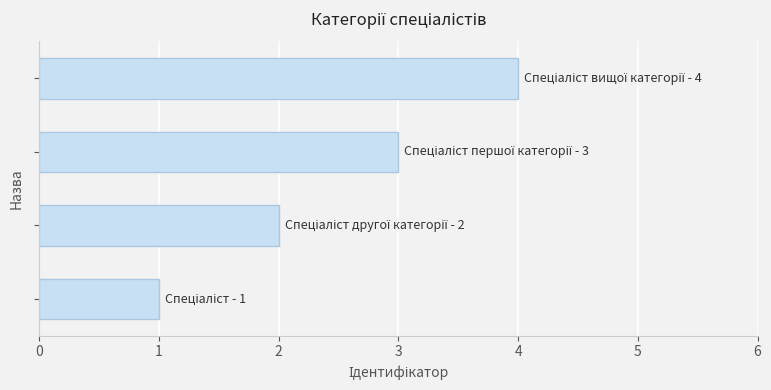

What is the difference between the maximum and minimum values?

3